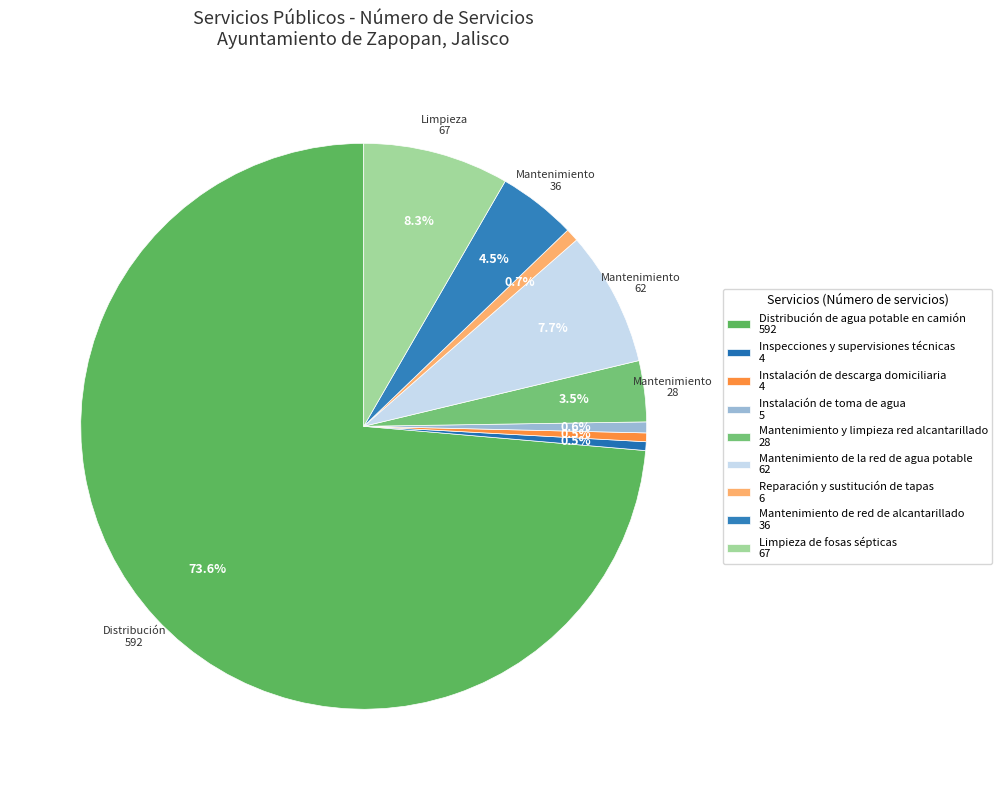

What is the majority slice?

Distribución de agua potable en camión 592